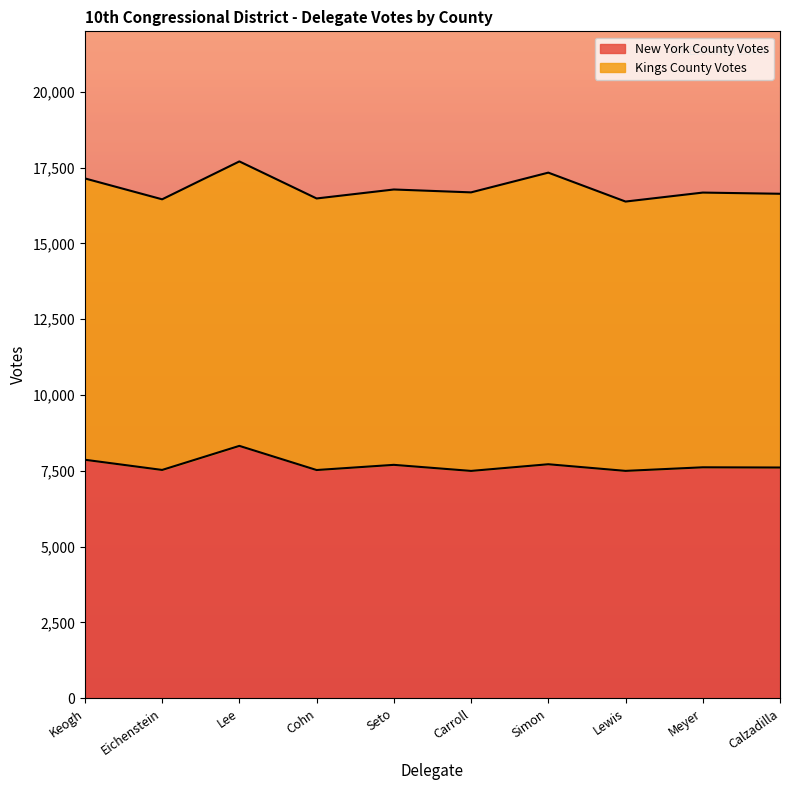

Which category has the highest value in the New York County Votes series?

Lee